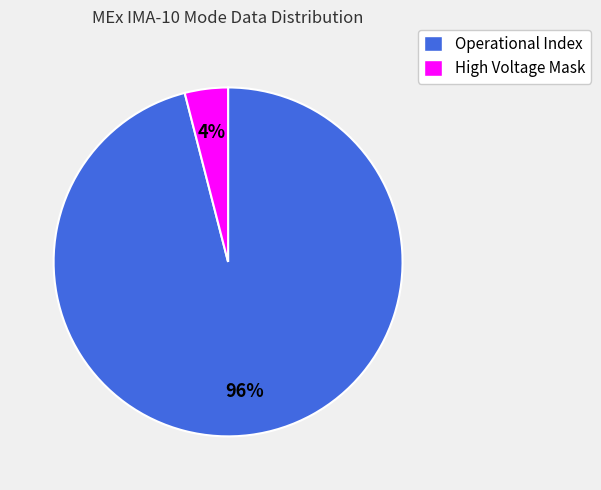

The High Voltage Mask slice represents 4% of the pie. True or false?

True